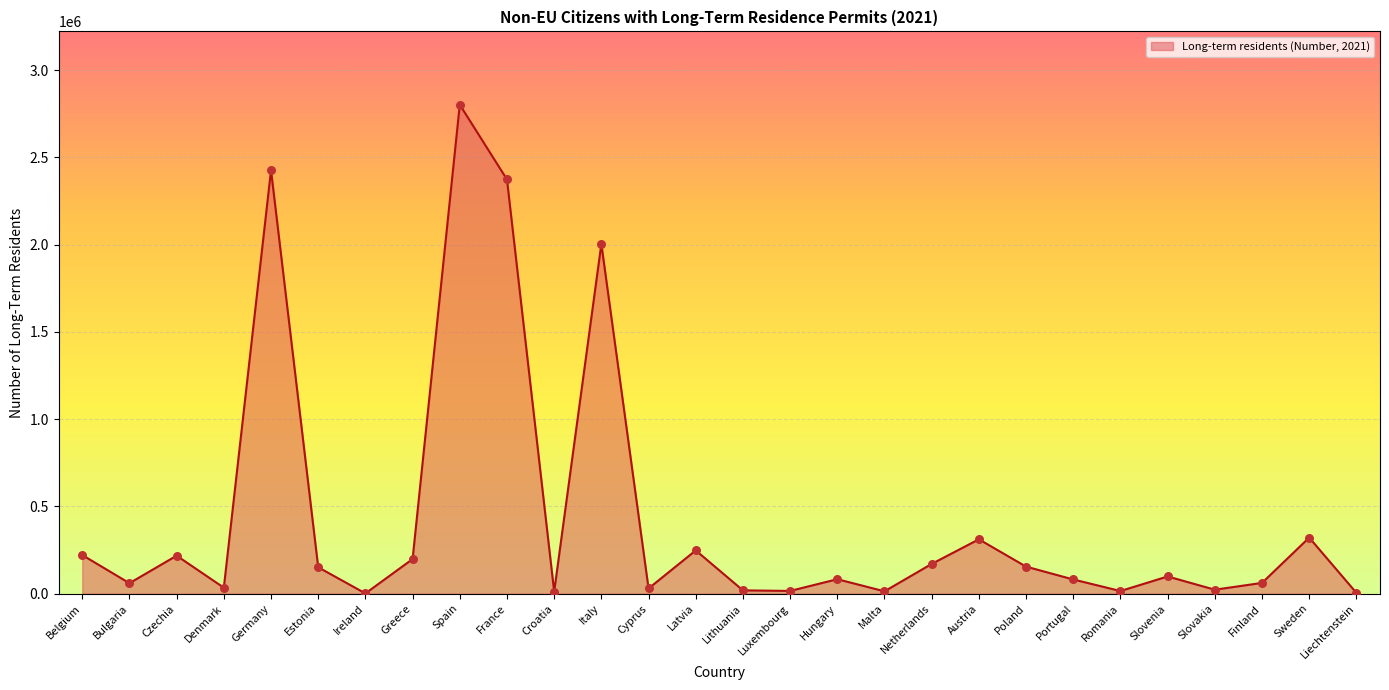

What is the ratio of the value at Greece to the value at Lithuania?

10.6